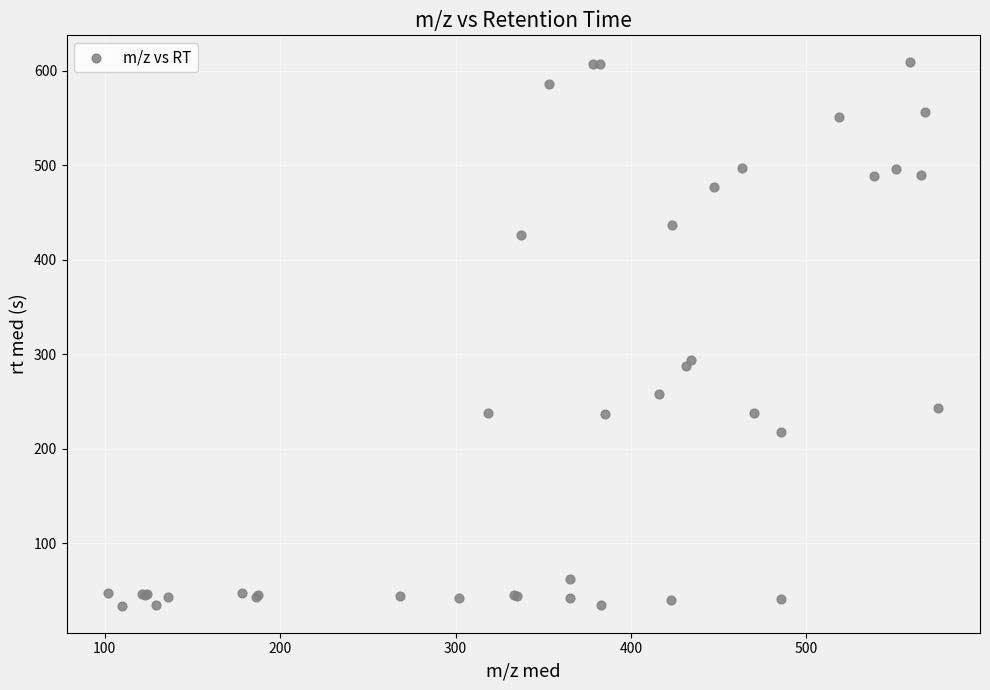

What Y value in the scatter plot is closest to 321?

294.2